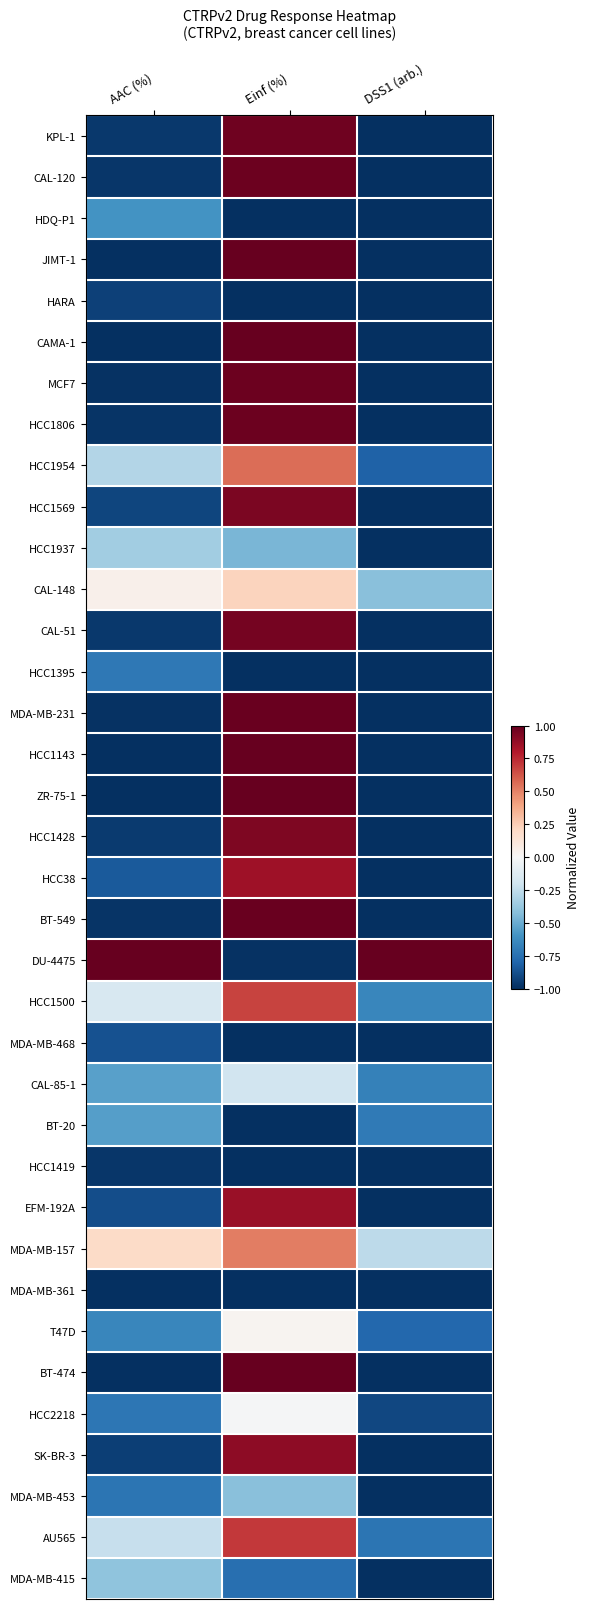

List the series in order of their peak value, lowest first.

MDA-MB-361, HCC1419, HARA, MDA-MB-468, HCC1395, HDQ-P1, BT-20, MDA-MB-453, MDA-MB-415, HCC1937, CAL-85-1, HCC2218, T47D, CAL-148, MDA-MB-157, HCC1954, HCC1500, AU565, HCC38, EFM-192A, SK-BR-3, HCC1428, HCC1569, CAL-51, KPL-1, CAL-120, MCF7, HCC1806, BT-549, MDA-MB-231, JIMT-1, CAMA-1, HCC1143, ZR-75-1, DU-4475, BT-474